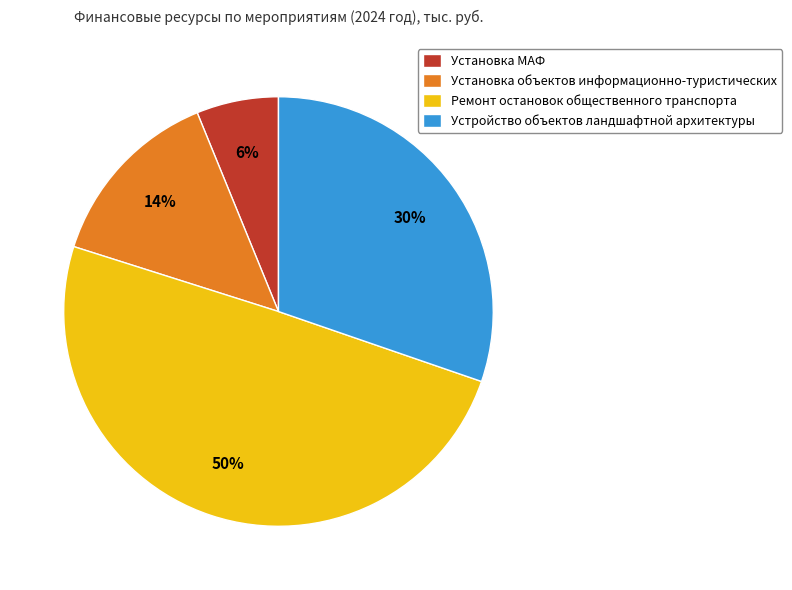

How many slices are in this pie chart?

4